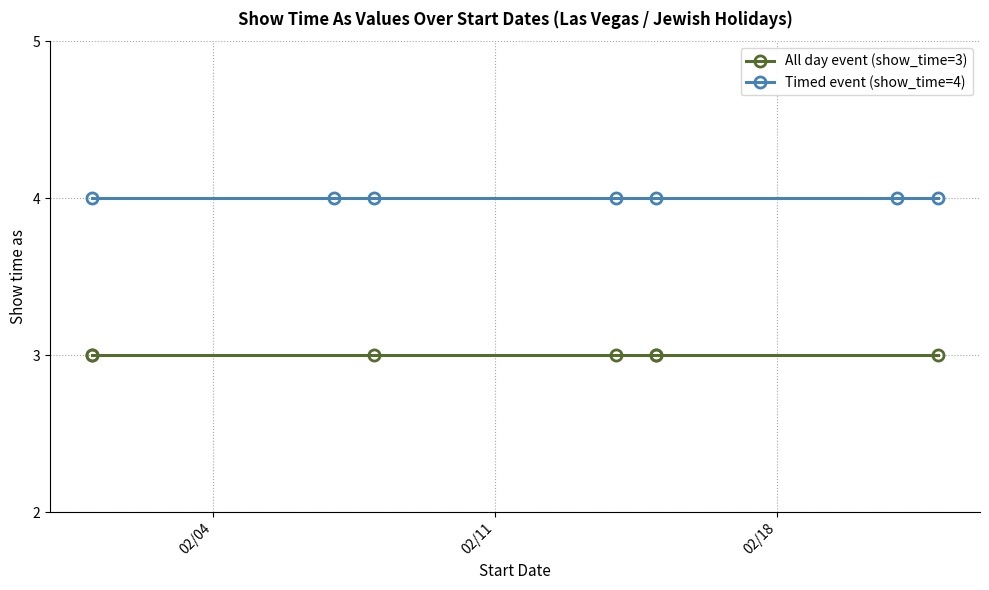

Count the number of data series in this chart.

2